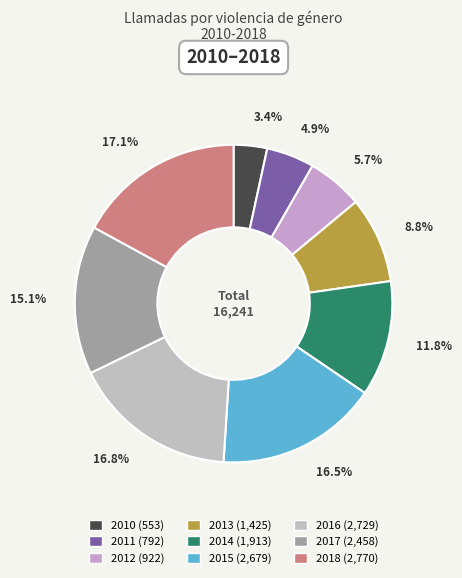

Does 2015 account for over 50% of the chart?

No